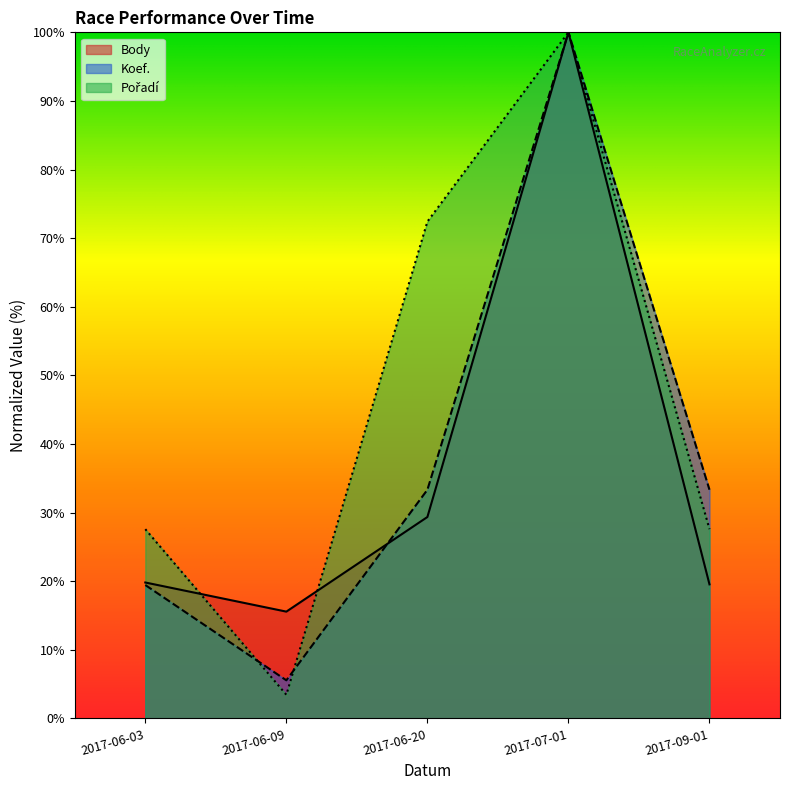

The value of Body at 2017-06-20 is 48.2. True or false?

False